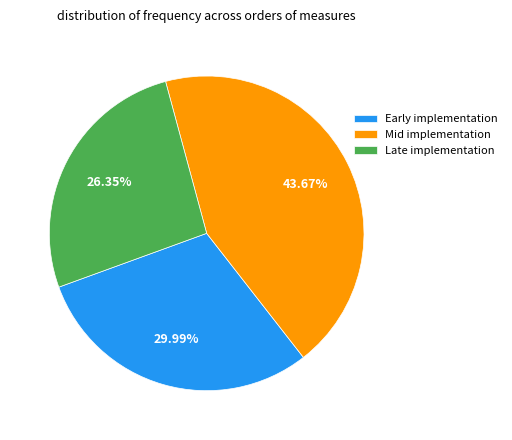

Combined, do Mid implementation and Early implementation account for over 50%?

Yes